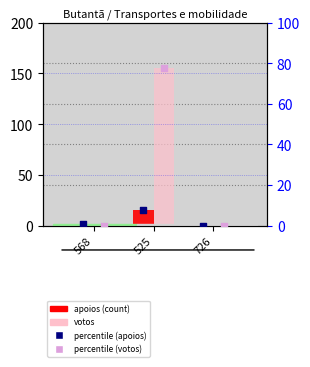

At which category is the sum across all series the highest?

525